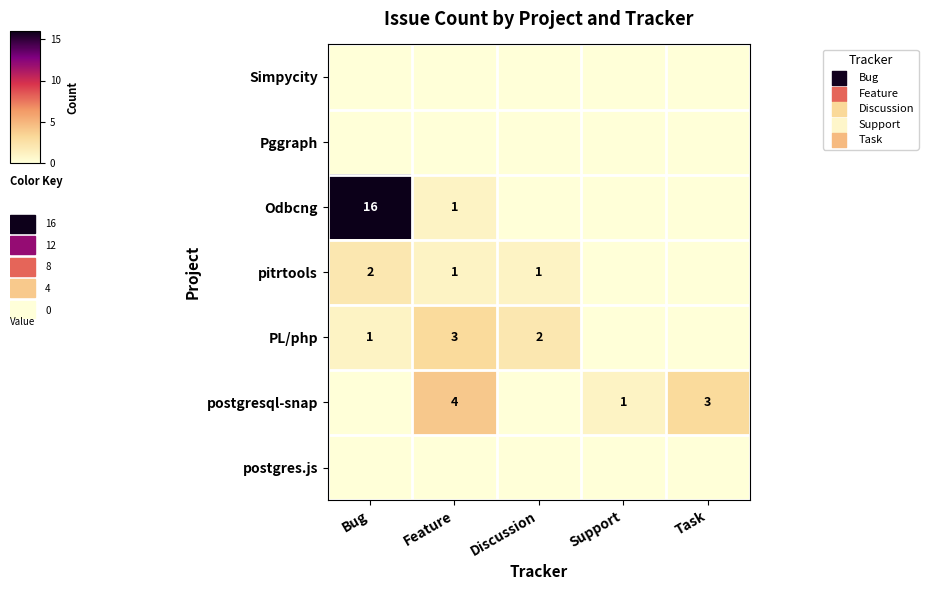

At how many categories does at least one series exceed 15?

1